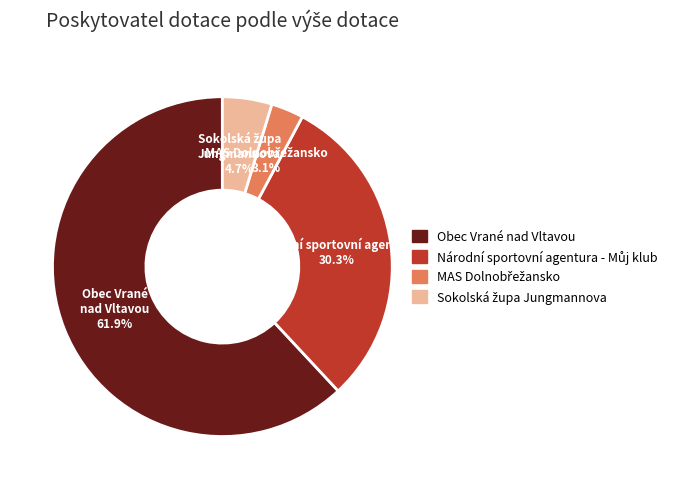

Is there a majority slice in this chart?

Yes